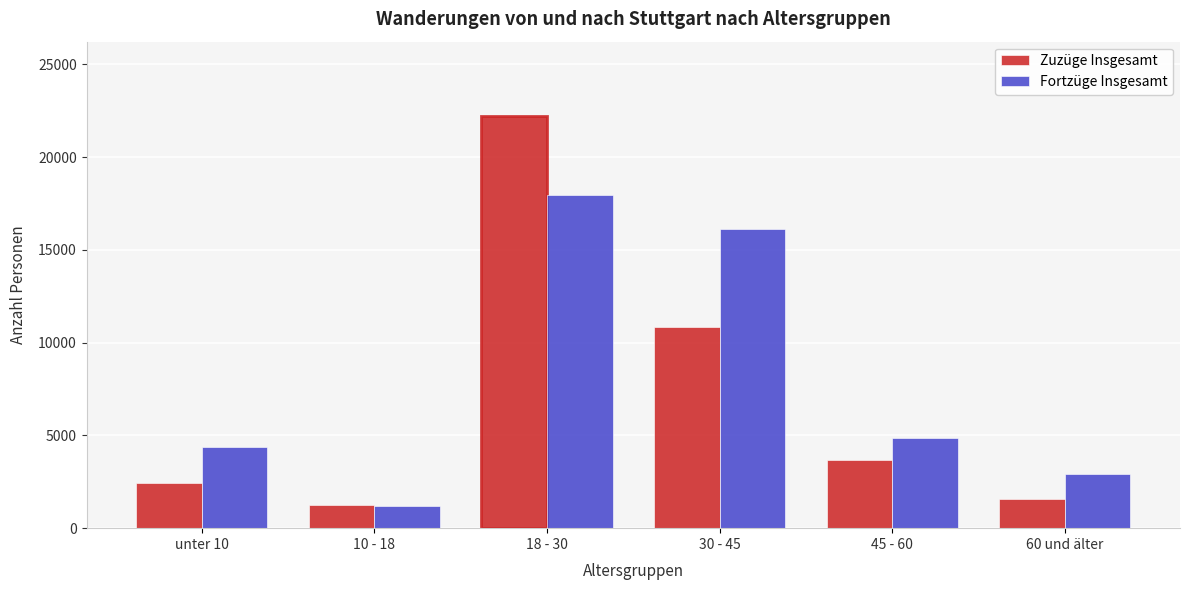

Reading left to right, extract all data points from this chart.

Zuzüge Insgesamt: unter 10=2426	10 - 18=1263	18 - 30=22220	30 - 45=10832	45 - 60=3697	60 und älter=1572
Fortzüge Insgesamt: unter 10=4351	10 - 18=1188	18 - 30=17980	30 - 45=16147	45 - 60=4869	60 und älter=2911